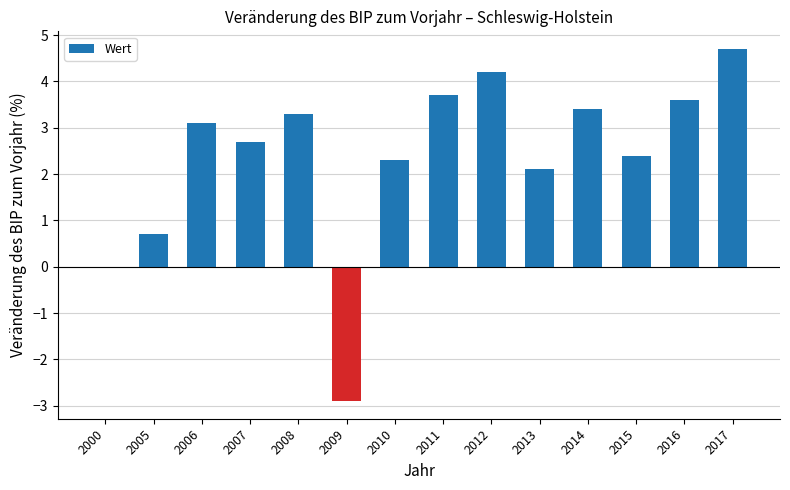

What is the maximum value shown in the chart?

4.7